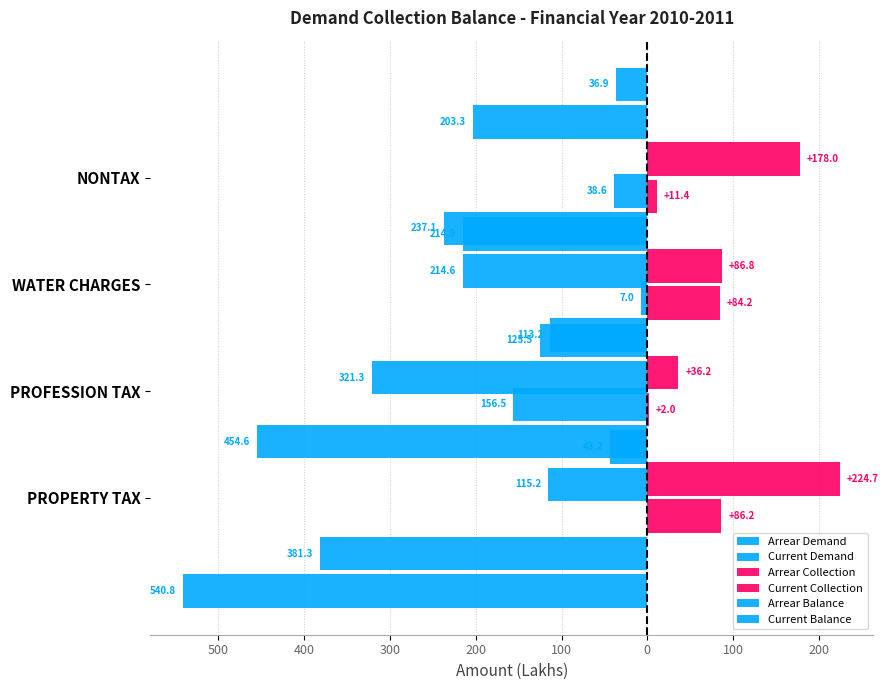

Which series has the largest range (max minus min)?

Arrear Demand